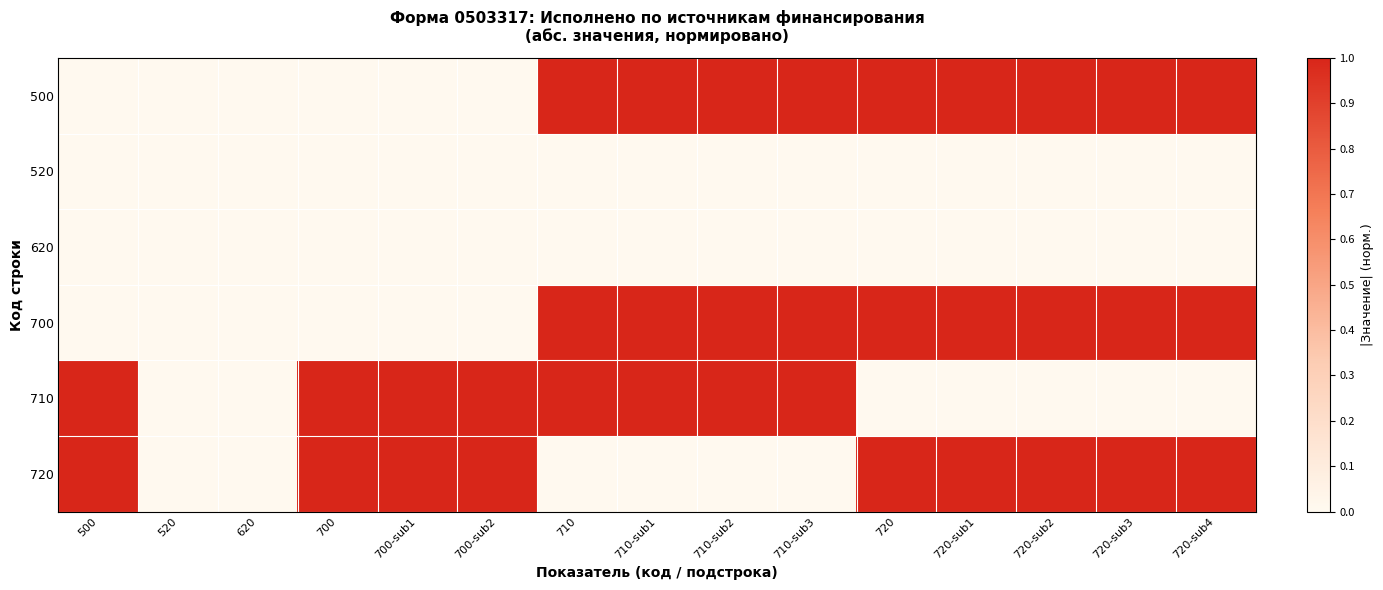

What is the maximum value shown in the chart?

1.0